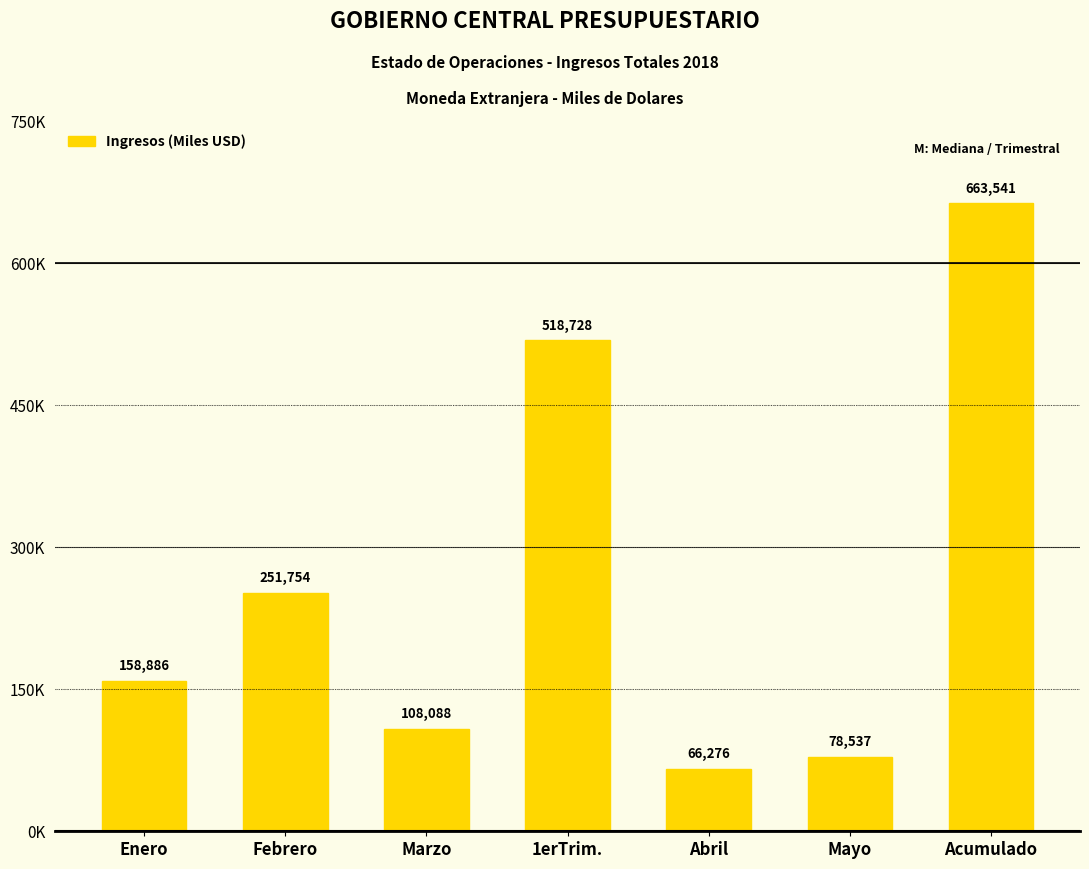

Are the bars horizontal?

No